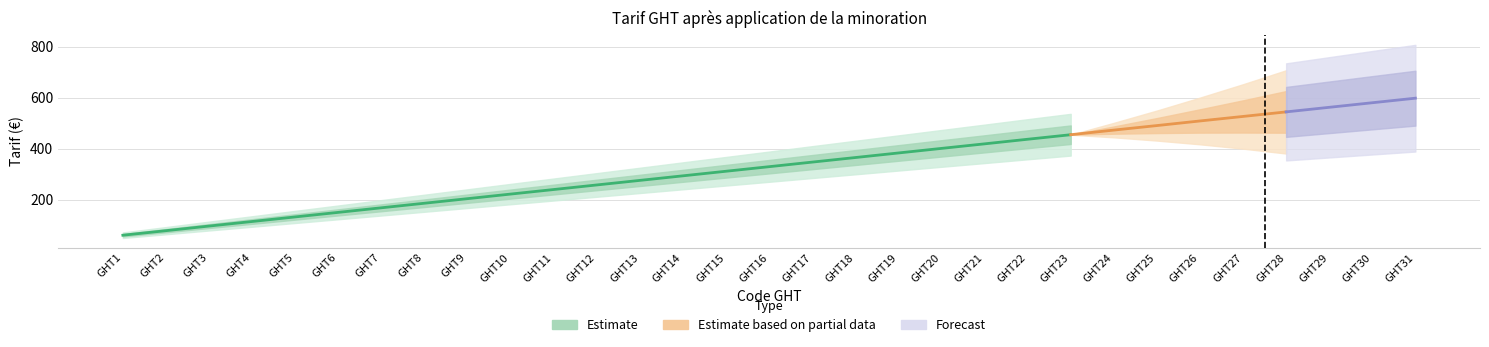

What is the difference between the second highest and minimum values?

519.5